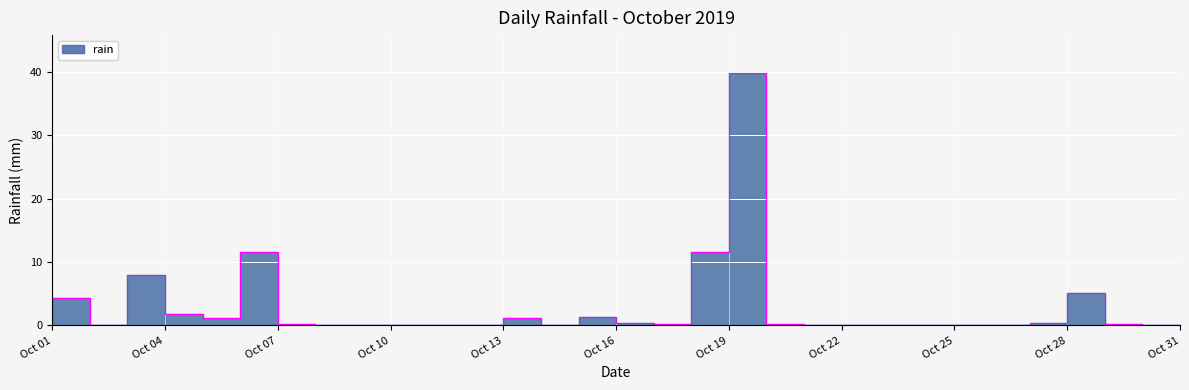

Which category has the highest value across all series?

Oct 19